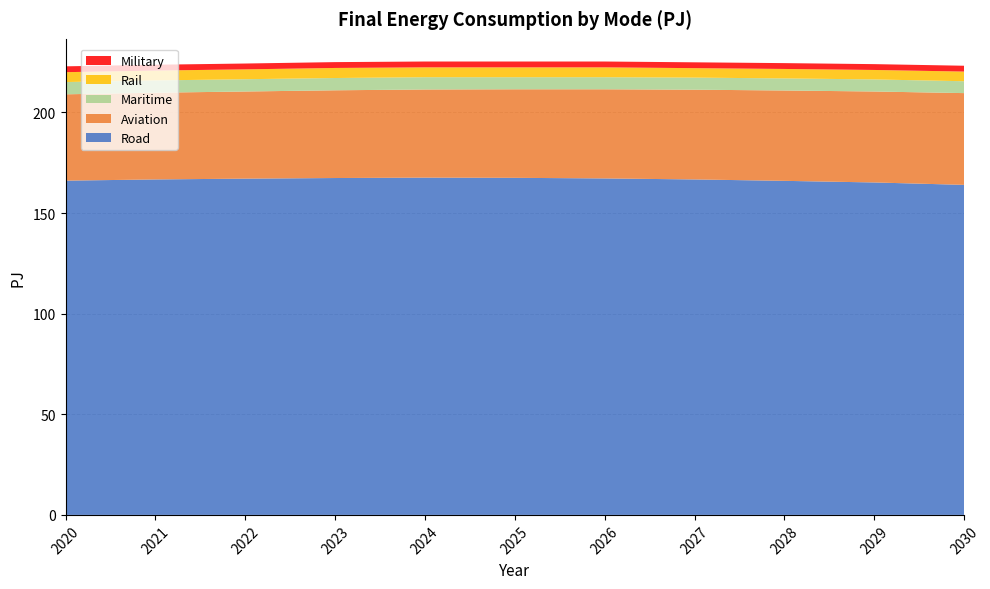

Reading right to left, list all the values displayed in this chart.

Road: 2030=164.0	2029=165.2	2028=166.0	2027=166.7	2026=167.2	2025=167.5	2024=167.6	2023=167.4	2022=167.1	2021=166.7	2020=166.1
Aviation: 2030=45.6	2029=45.2	2028=44.9	2027=44.6	2026=44.3	2025=44.0	2024=43.8	2023=43.6	2022=43.3	2021=43.1	2020=42.9
Maritime: 2030=5.9	2029=6.0	2028=6.0	2027=6.0	2026=6.0	2025=6.0	2024=6.1	2023=6.1	2022=6.1	2021=6.1	2020=6.1
Rail: 2030=4.8	2029=4.7	2028=4.7	2027=4.7	2026=4.9	2025=4.9	2024=4.9	2023=5.0	2022=4.9	2021=4.9	2020=4.9
Military: 2030=2.9	2029=2.9	2028=2.9	2027=2.9	2026=2.9	2025=2.9	2024=2.9	2023=2.9	2022=2.9	2021=2.9	2020=2.9